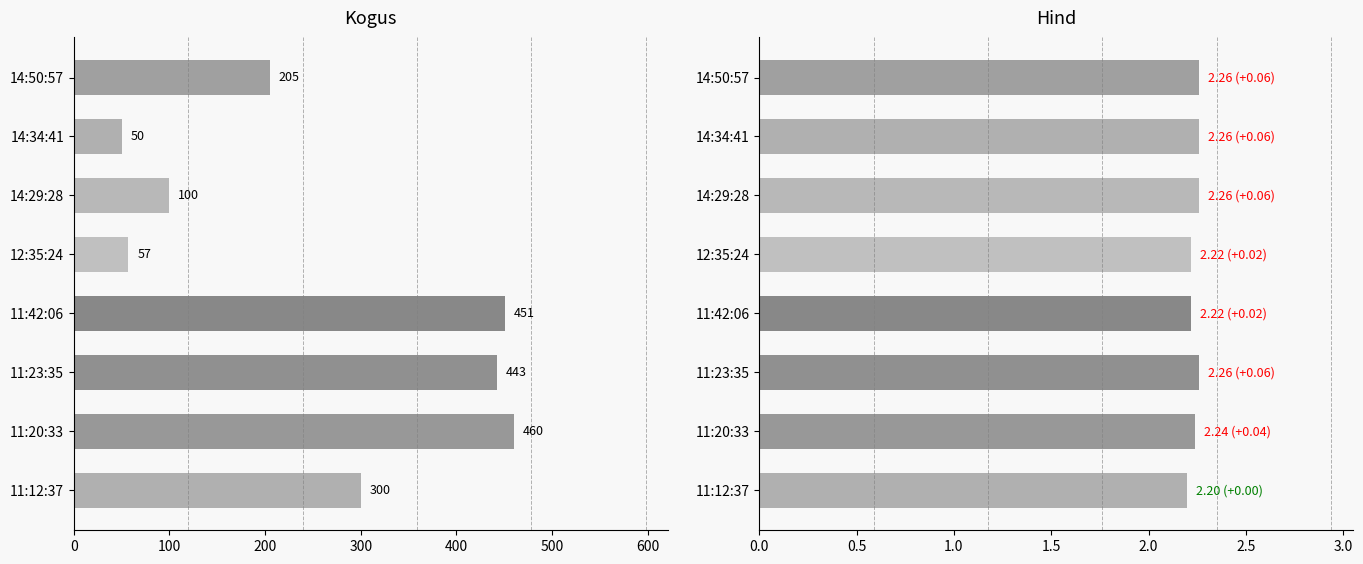

At 11:20:33, list the series in order from largest to smallest.

Kogus, Hind